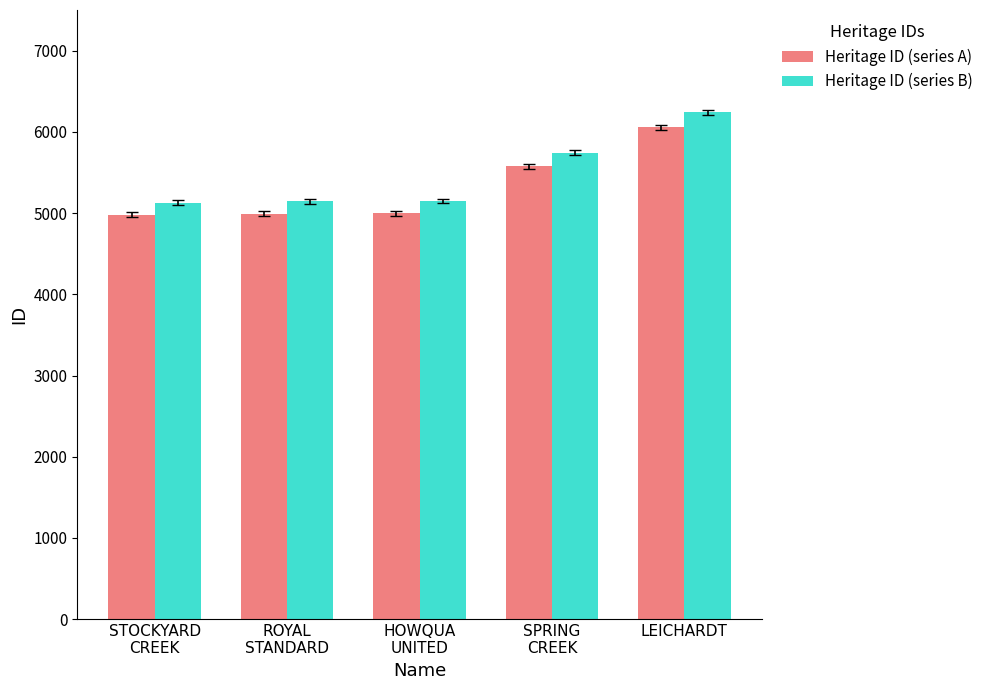

What is the sum of the Heritage ID (series A) values at HOWQUA
UNITED and LEICHARDT?

11056.0